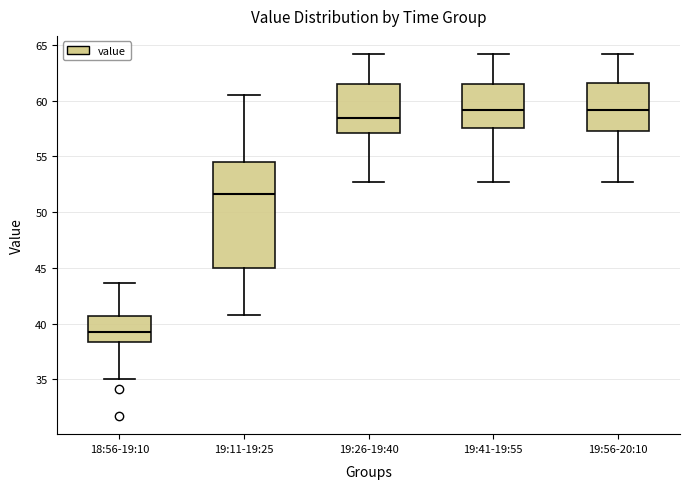

Reading left to right, transcribe this box plot: for each box, give where its median line is, the range the box spans, and where its two whiskers end, as read against the y-axis. The values are not printed on the chart, so give them approximately, as read against the axis.

18:56-19:10: median 39.5, box 38.5 to 40.5, whiskers 35.0 to 43.5
19:11-19:25: median 51.5, box 45.0 to 54.5, whiskers 41.0 to 60.5
19:26-19:40: median 58.5, box 57.0 to 61.5, whiskers 52.5 to 64.0
19:41-19:55: median 59.0, box 57.5 to 61.5, whiskers 52.5 to 64.0
19:56-20:10: median 59.0, box 57.5 to 61.5, whiskers 52.5 to 64.0